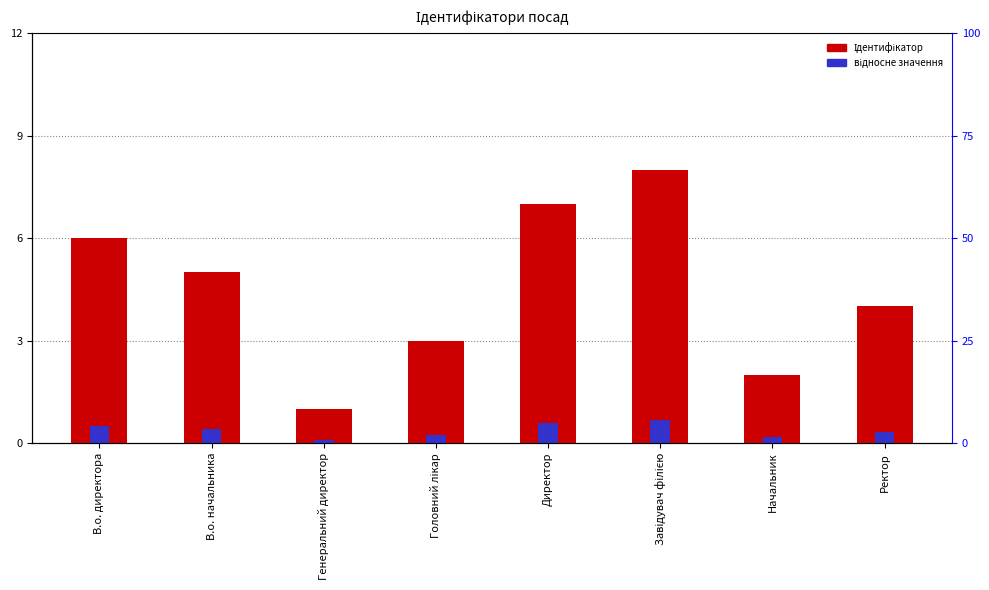

What is the value of the Ідентифікатор bar at the 5th from the left?

7.0